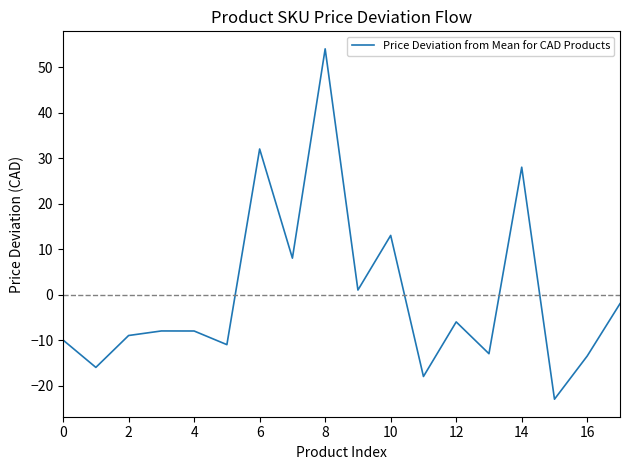

What is the maximum value shown in the chart?

54.1